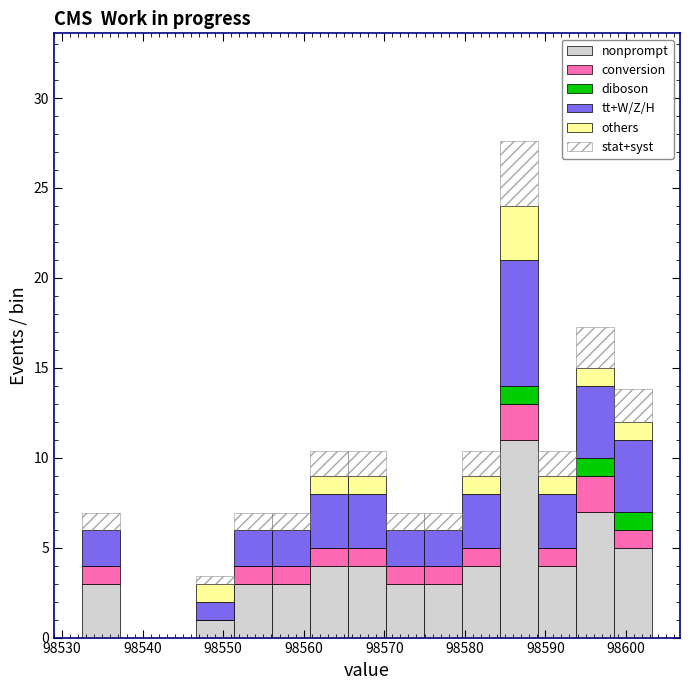

What is the total height of the stacked bar covering 98580 to 98584 on the x-axis? Neither the bar edges nor the heights are printed on the chart, so give them approximately, as read against the axes.

10.5